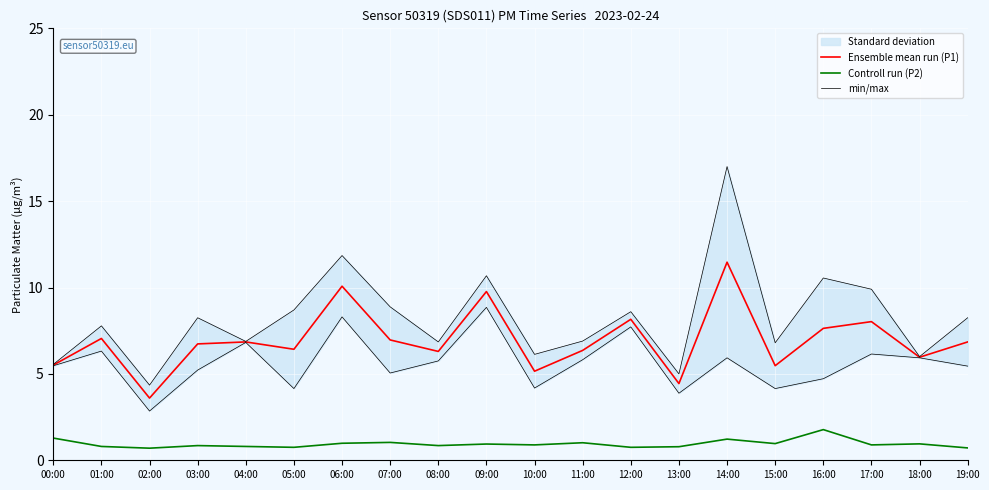

What is the label of the 3rd point from the right?

17:00